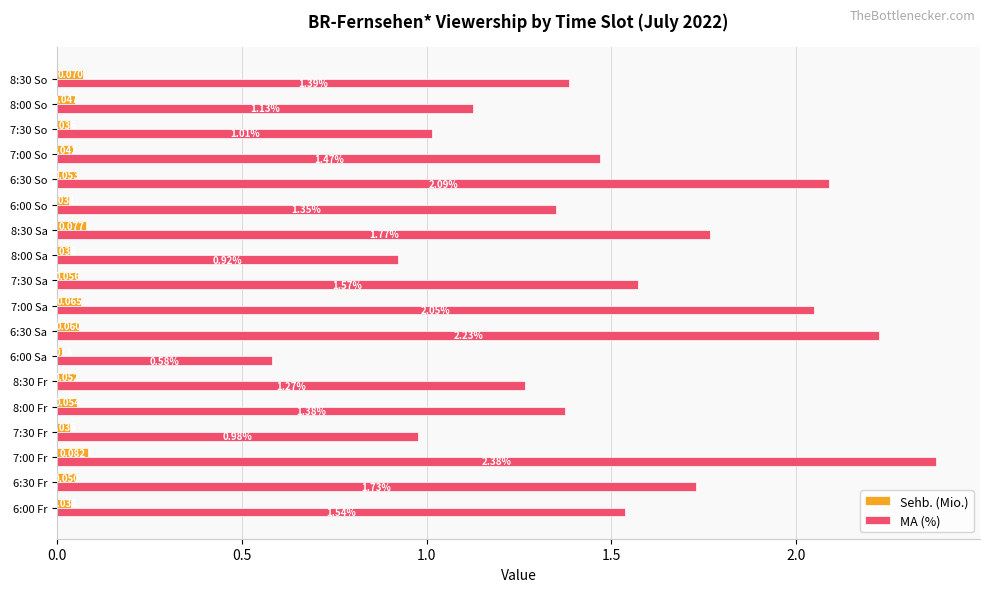

How many series are shown in this chart?

2